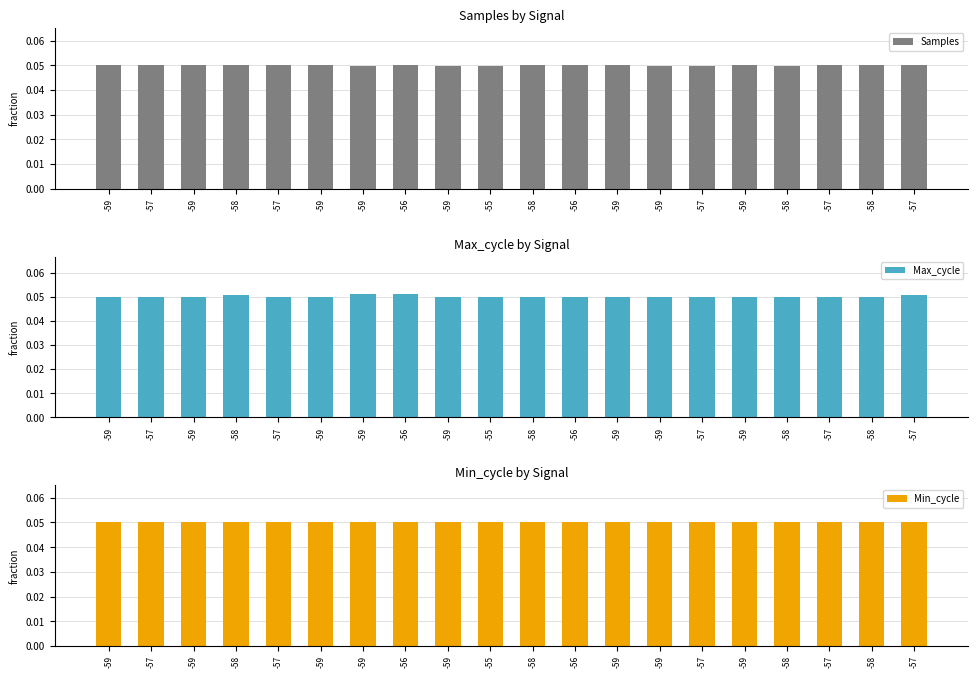

What is the sum of all Samples values?

1.0